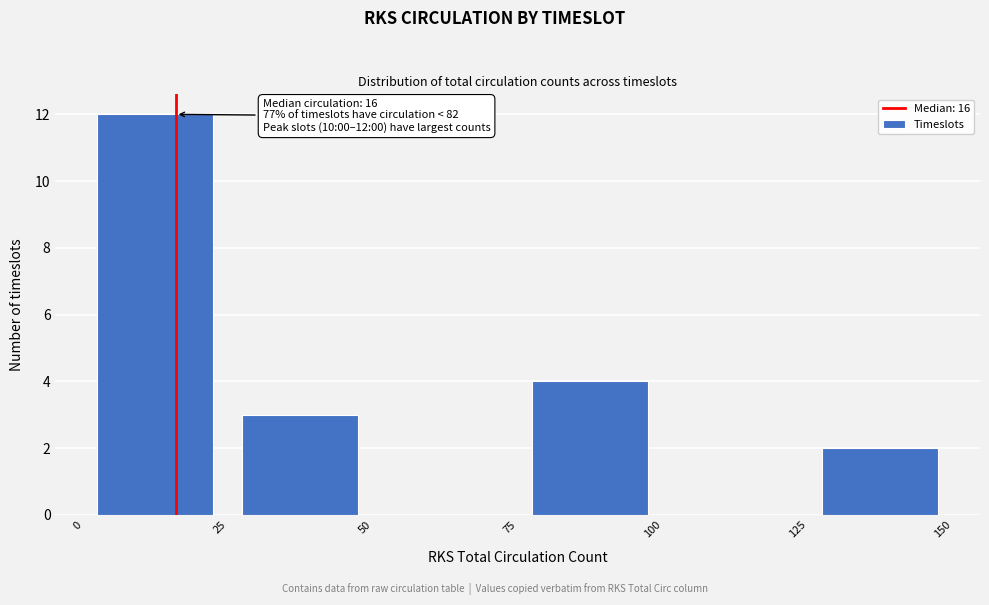

Which range on the x-axis has the tallest bar?

0 to 25